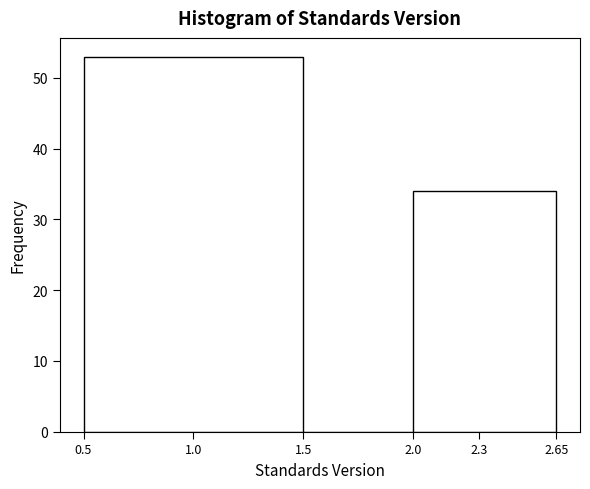

Reading left to right, list every bar in this chart as the range it spans on the x-axis followed by its height. The values are not printed on the chart, so give them approximately, as read against the axis.

0.5 to 1.5: 53
1.5 to 2.0: 0
2.0 to 2.65: 34